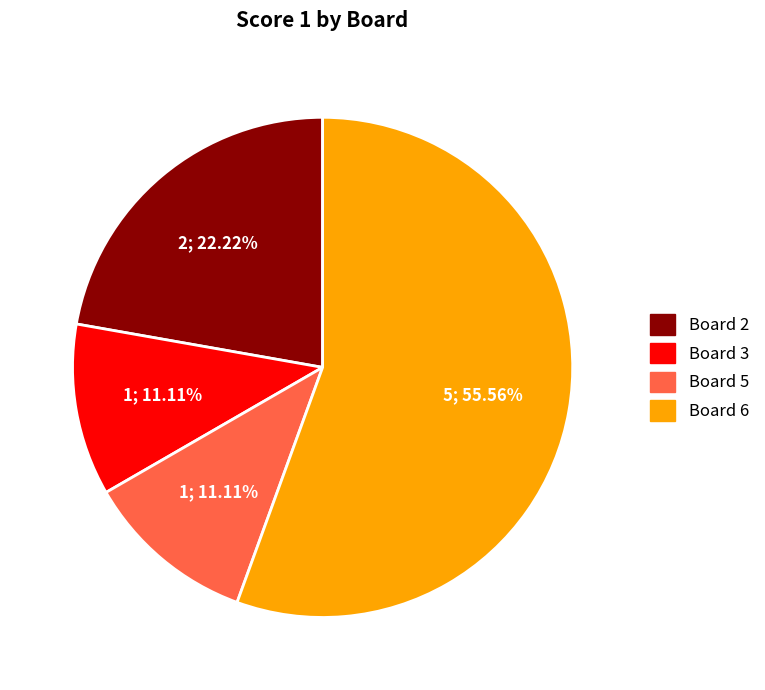

Is there any slice that represents more than half of the pie?

Yes